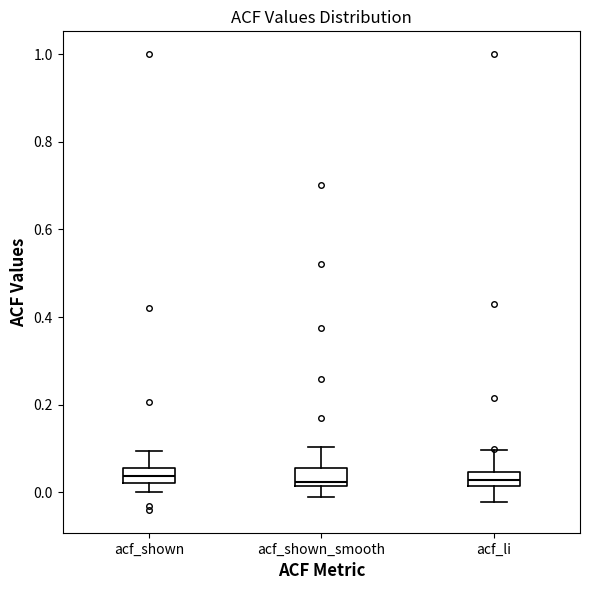

Reading left to right, transcribe this box plot: for each box, give where its median line is, the range the box spans, and where its two whiskers end, as read against the y-axis. The values are not printed on the chart, so give them approximately, as read against the axis.

acf_shown: median 0.04, box 0.02 to 0.06, whiskers 0.00 to 0.10
acf_shown_smooth: median 0.02 (just above the box's lower edge), box 0.02 to 0.06, whiskers -0.02 to 0.10
acf_li: median 0.02 (inside the box), box 0.02 to 0.04, whiskers -0.02 to 0.10